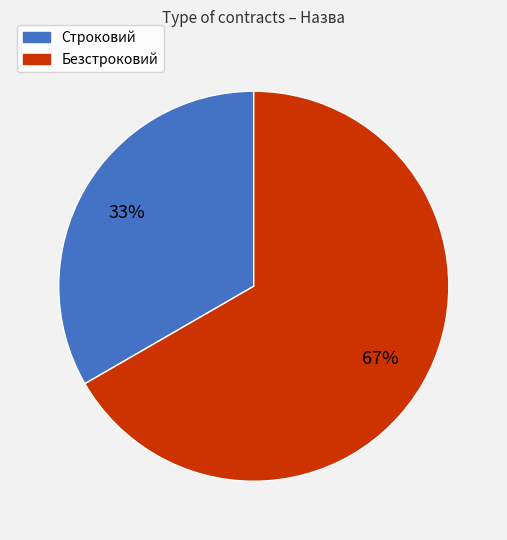

Does Строковий account for over 50% of the chart?

No